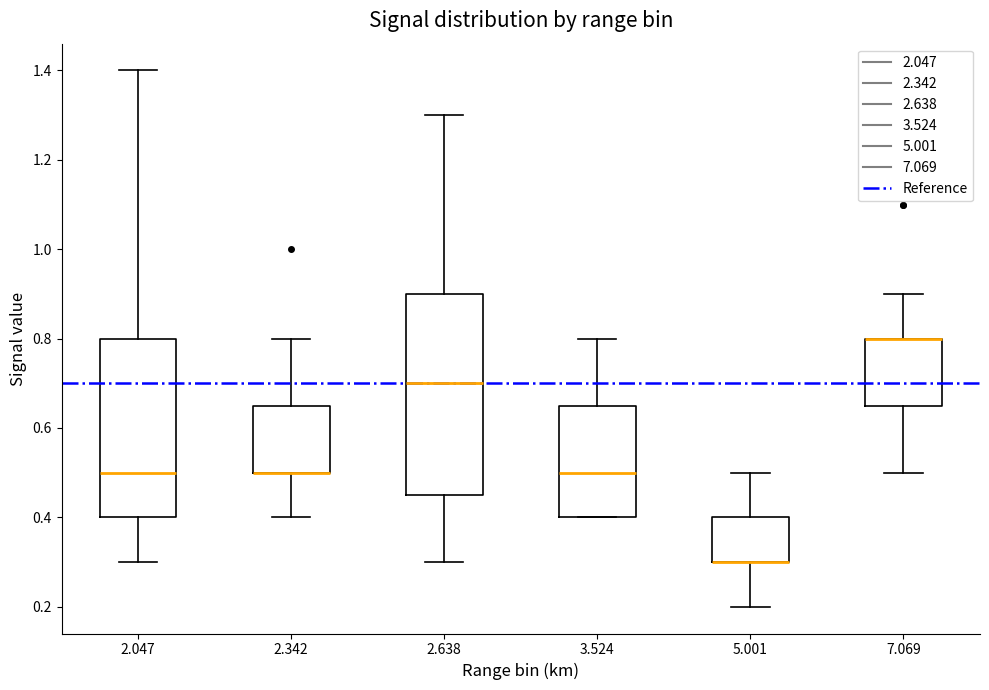

Reading left to right, read every box against the y-axis: the position of its median line, the range the box covers, and the ends of its whiskers. The values are not printed on the chart, so give them approximately, as read against the axis.

2.047: median 0.50, box 0.40 to 0.80, whiskers 0.30 to 1.40
2.342: median 0.50 (drawn on the box's lower edge), box 0.50 to 0.66, whiskers 0.40 to 0.80
2.638: median 0.70, box 0.46 to 0.90, whiskers 0.30 to 1.30
3.524: median 0.50, box 0.40 to 0.66, whiskers 0.40 to 0.80
5.001: median 0.30 (drawn on the box's lower edge), box 0.30 to 0.40, whiskers 0.20 to 0.50
7.069: median 0.80 (drawn on the box's upper edge), box 0.66 to 0.80, whiskers 0.50 to 0.90